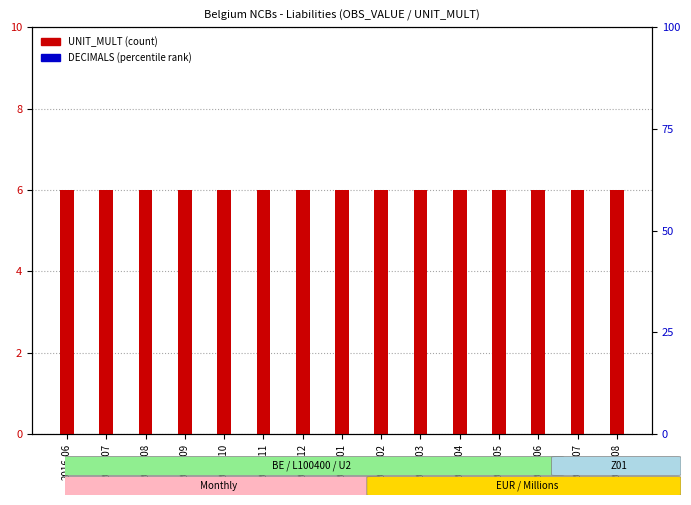

The UNIT_MULT series shows 6 at 2017-03. True or false?

True